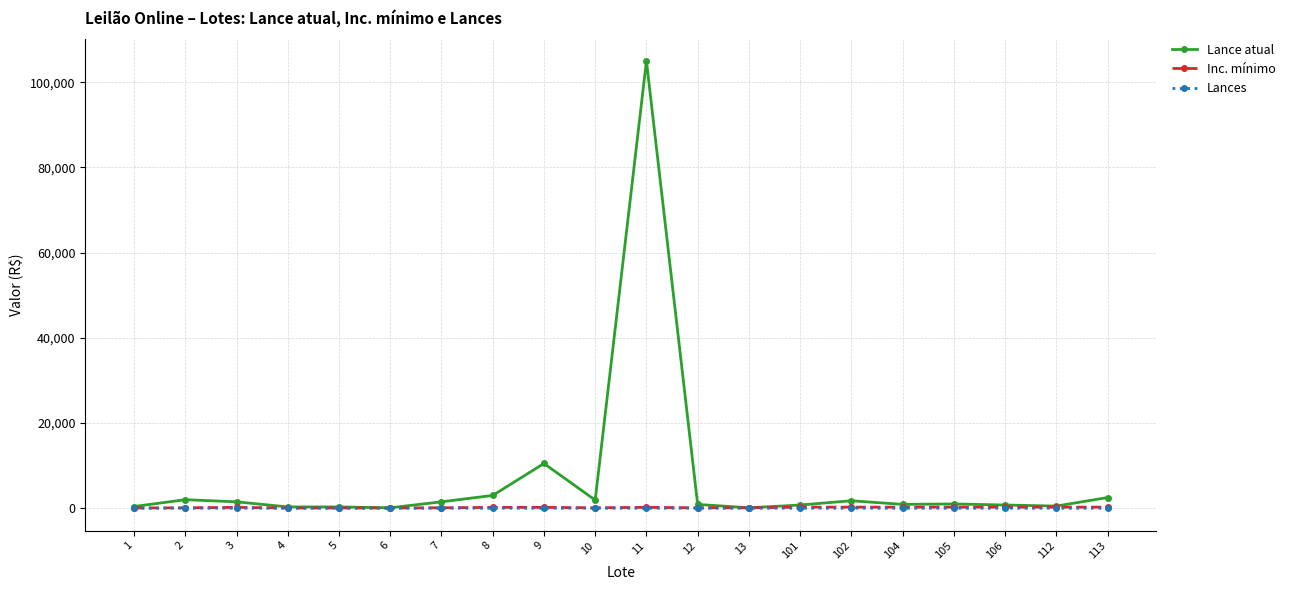

What is the greatest value displayed?

105000